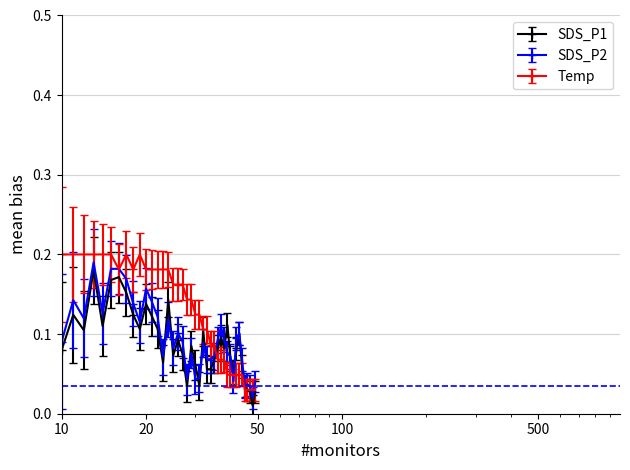

At how many categories does at least one series exceed 0?

40